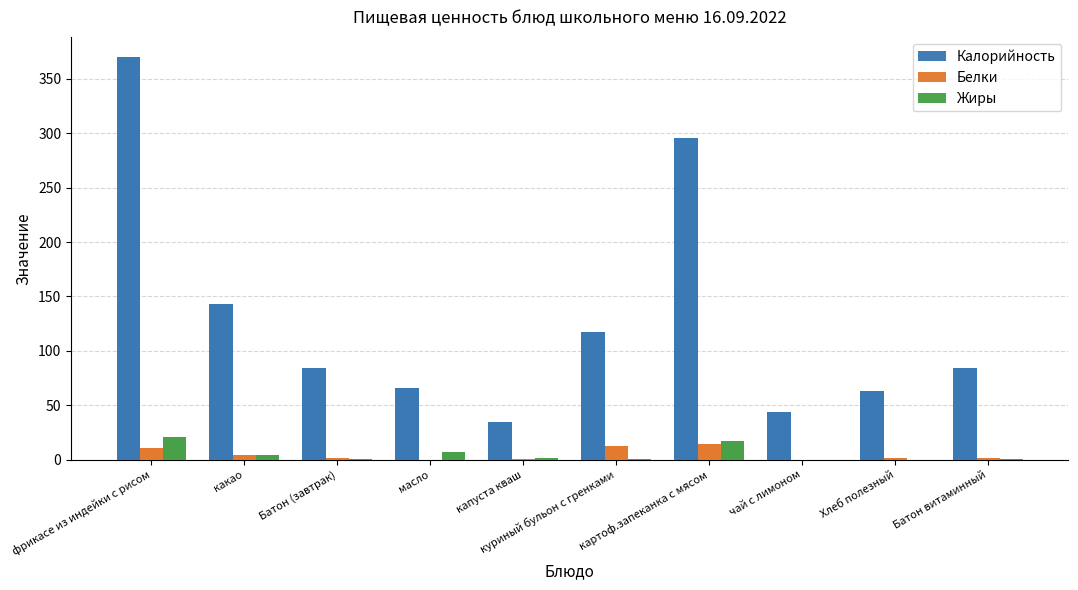

Which label corresponds to the largest value in the chart?

фрикасе из индейки с рисом